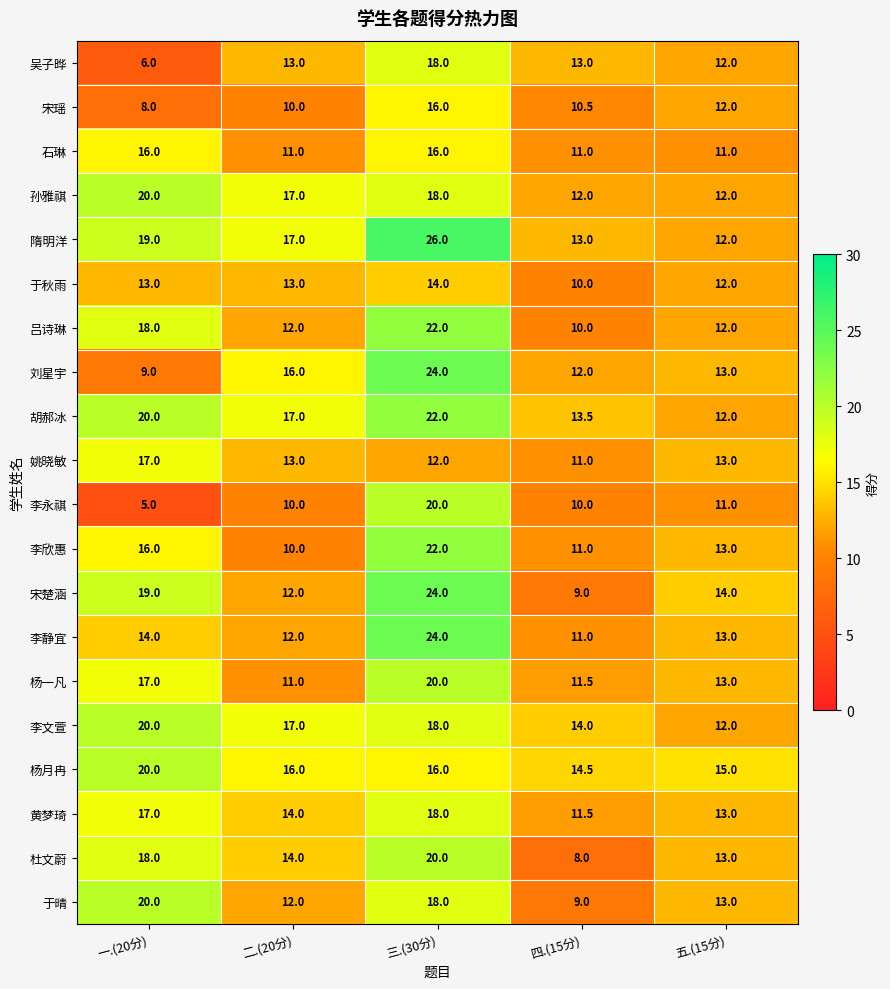

What is the spread (max minus min) of values at 三.(30分)?

14.0